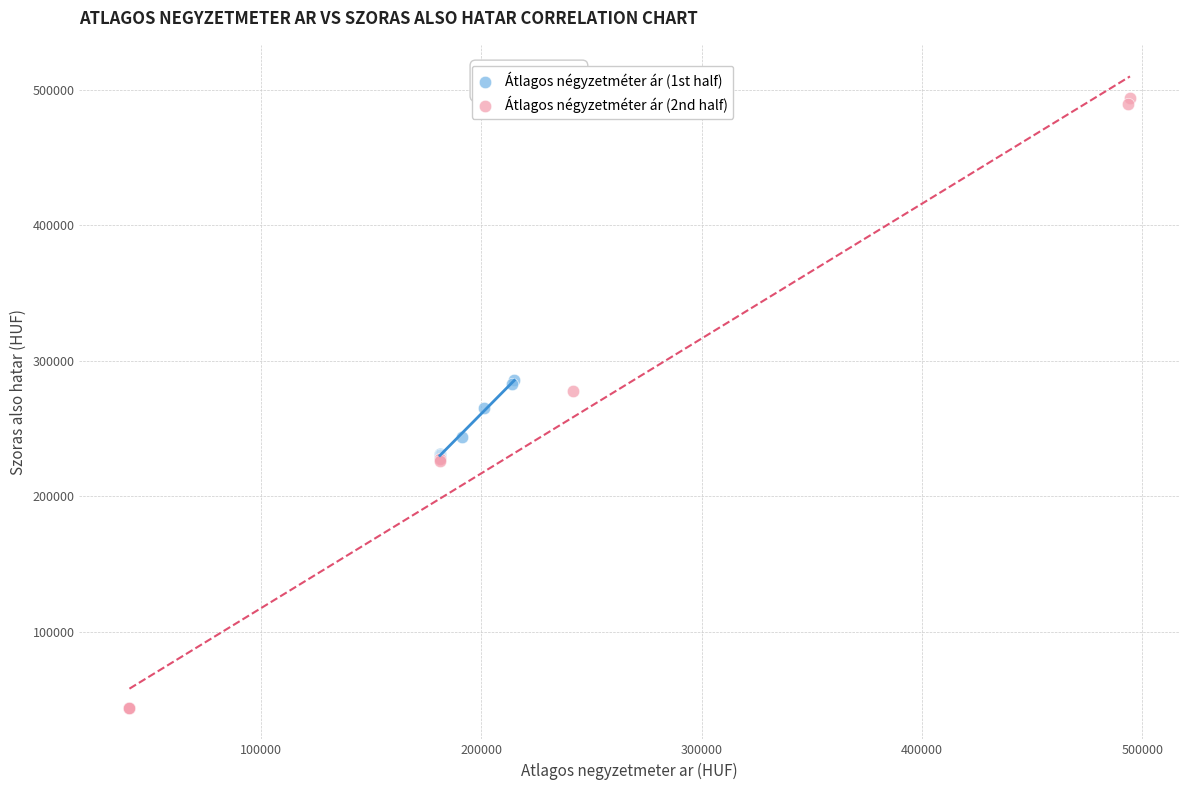

Which series reaches the maximum Y coordinate?

Átlagos négyzetméter ár (2nd half)